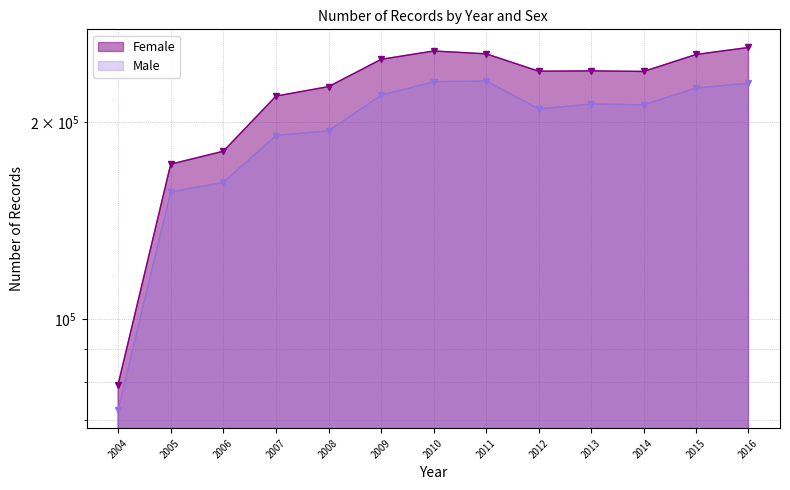

What is the total value across all series at 2007?

410234